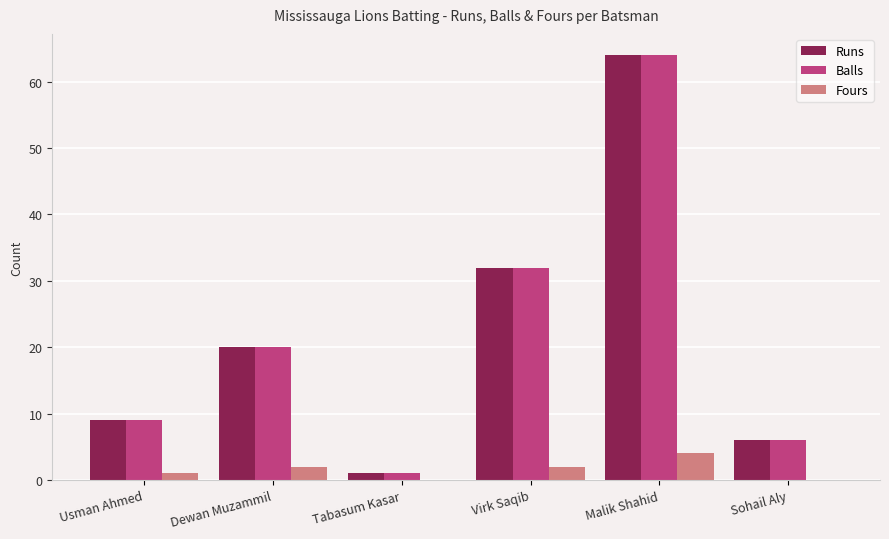

The value of Fours at Tabasum Kasar is 0. True or false?

True